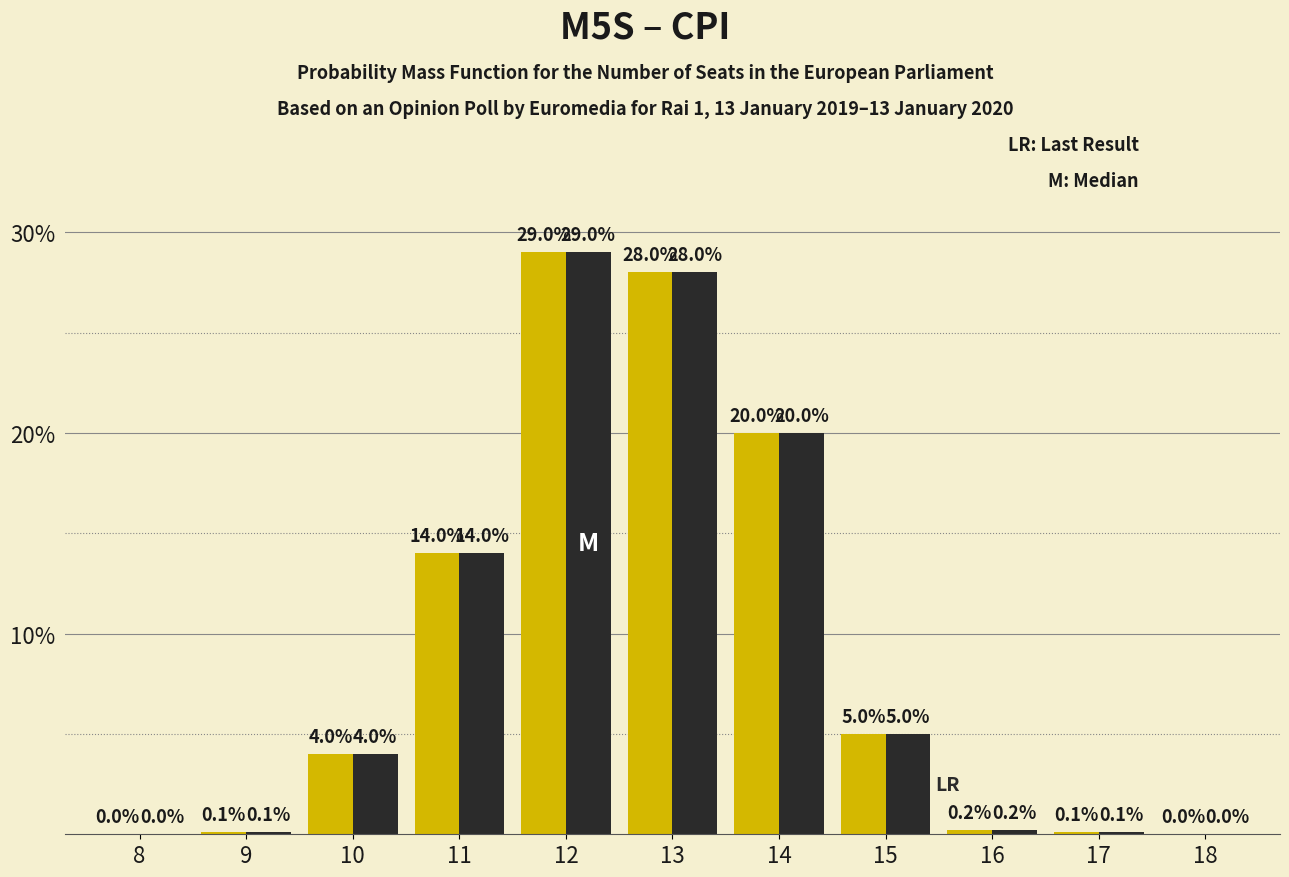

What is the greatest value displayed?

29.0